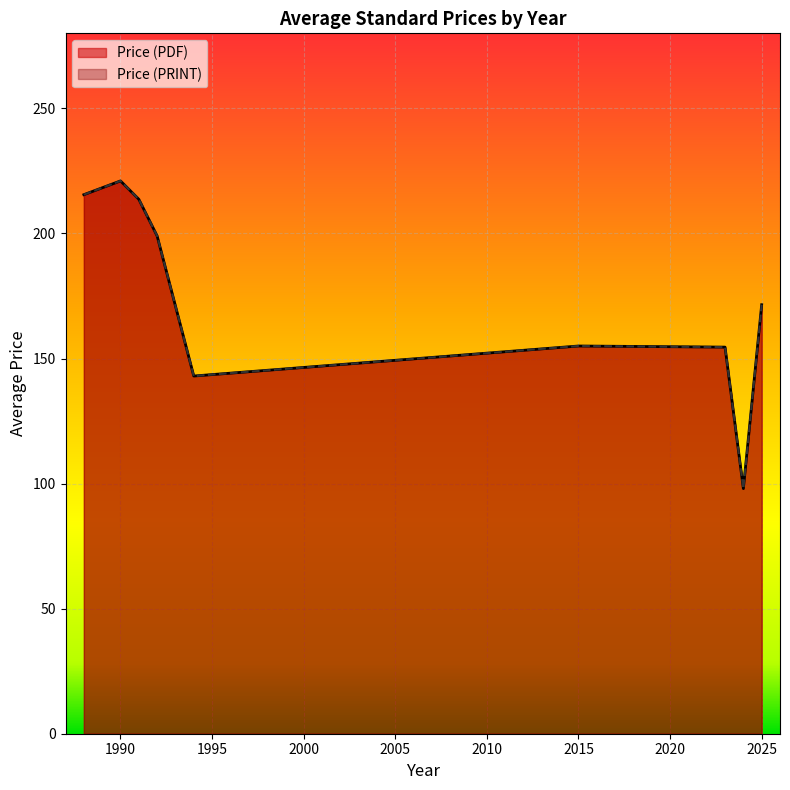

What are all the series names shown in the legend?

Price (PDF), Price (PRINT)